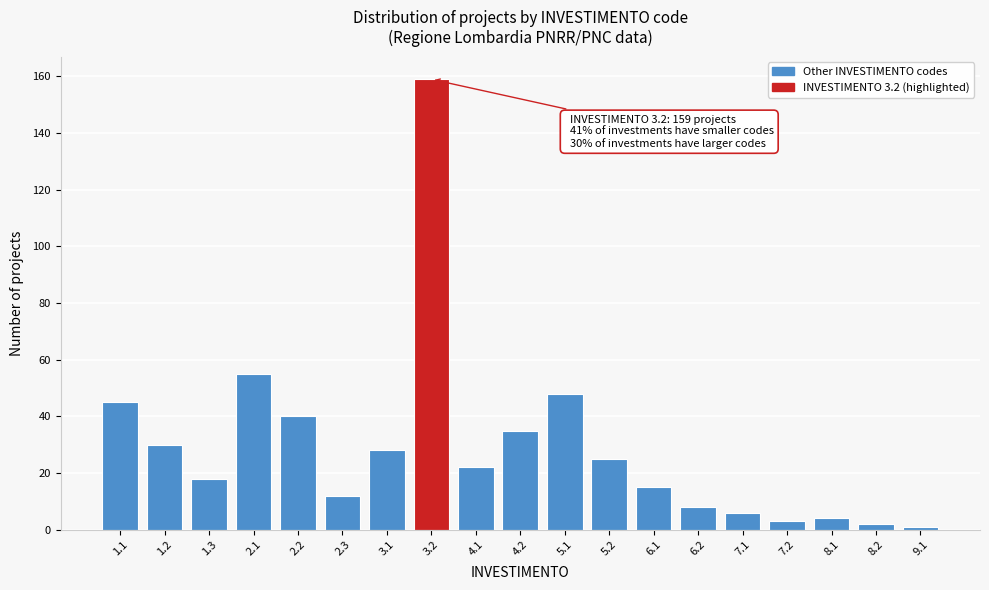

Reading left to right, extract all data points from this chart.

1.1=45	1.2=30	1.3=18	2.1=55	2.2=40	2.3=12	3.1=28	3.2=159	4.1=22	4.2=35	5.1=48	5.2=25	6.1=15	6.2=8	7.1=6	7.2=3	8.1=4	8.2=2	9.1=1